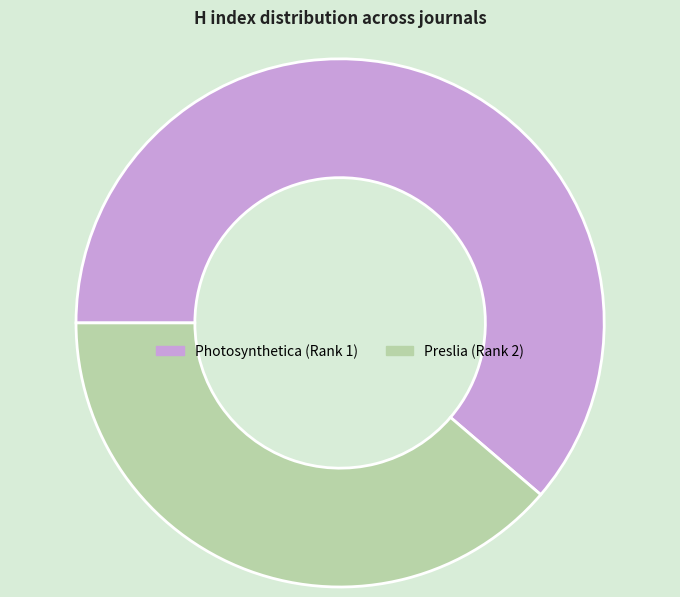

Which has a higher value, Preslia (Rank 2) or Photosynthetica (Rank 1)?

Photosynthetica (Rank 1)